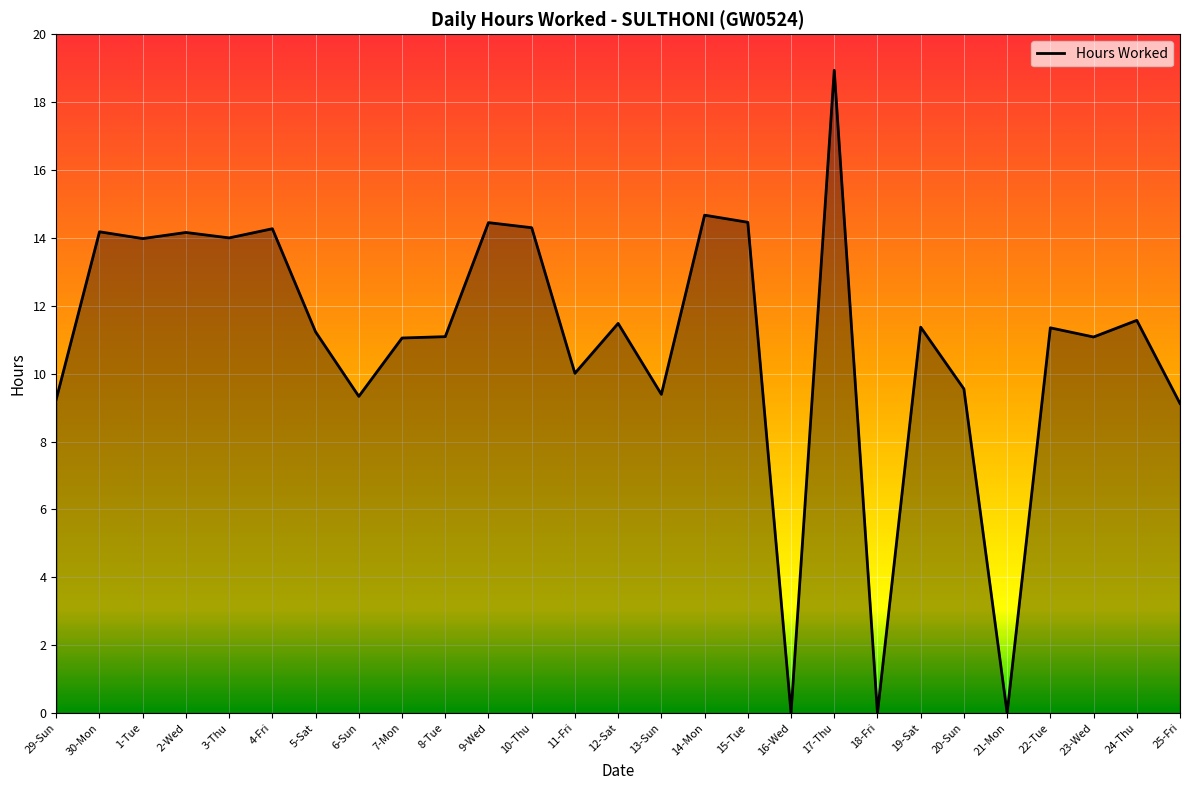

What is the average value?

10.9